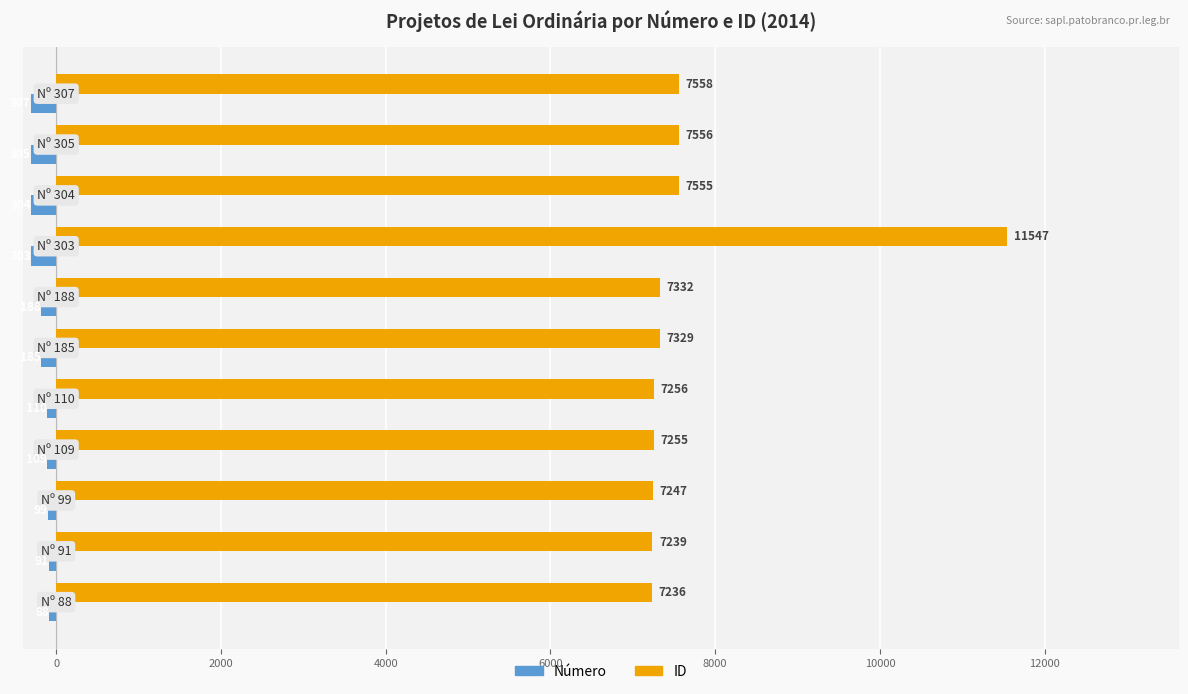

Which series has the largest range (max minus min)?

ID